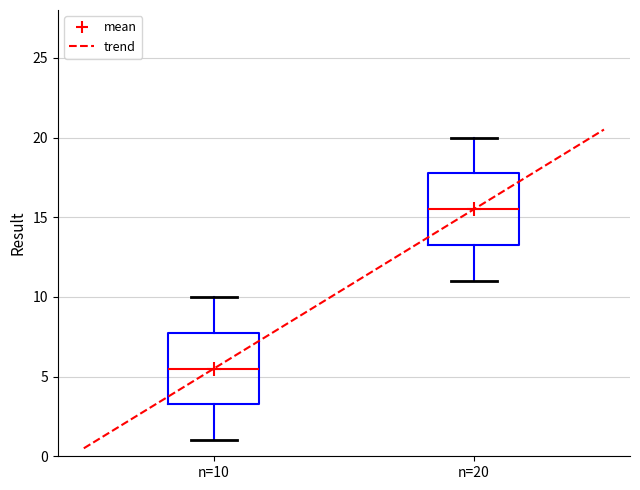

Reading left to right, transcribe this box plot: for each box, give where its median line is, the range the box spans, and where its two whiskers end, as read against the y-axis. The values are not printed on the chart, so give them approximately, as read against the axis.

n=10: median 5.5, box 3.5 to 8.0, whiskers 1.0 to 10.0
n=20: median 15.5, box 13.5 to 18.0, whiskers 11.0 to 20.0